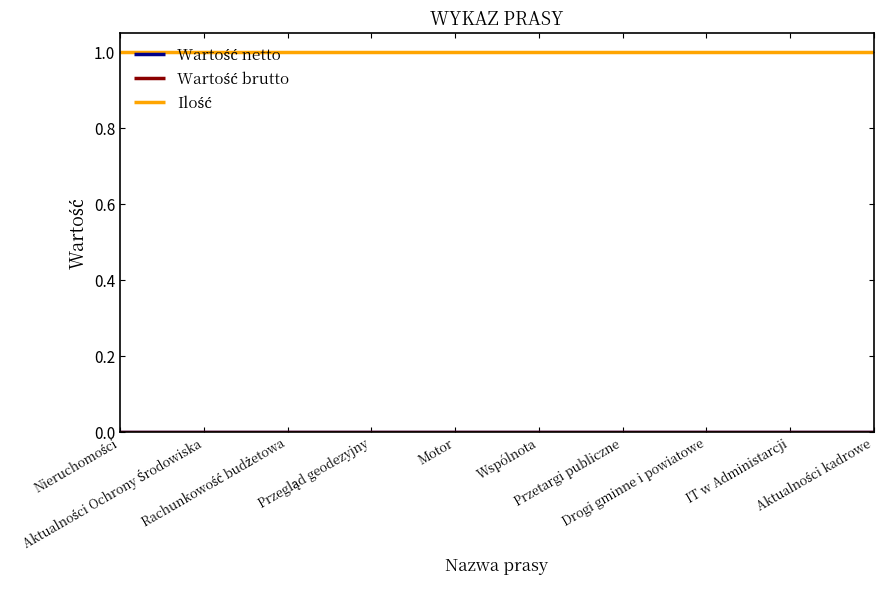

Reading left to right, transcribe all the data shown in this chart.

Wartość netto: 0	0	0	0	0	0	0	0	0	0
Wartość brutto: 0	0	0	0	0	0	0	0	0	0
Ilość: 1	1	1	1	1	1	1	1	1	1